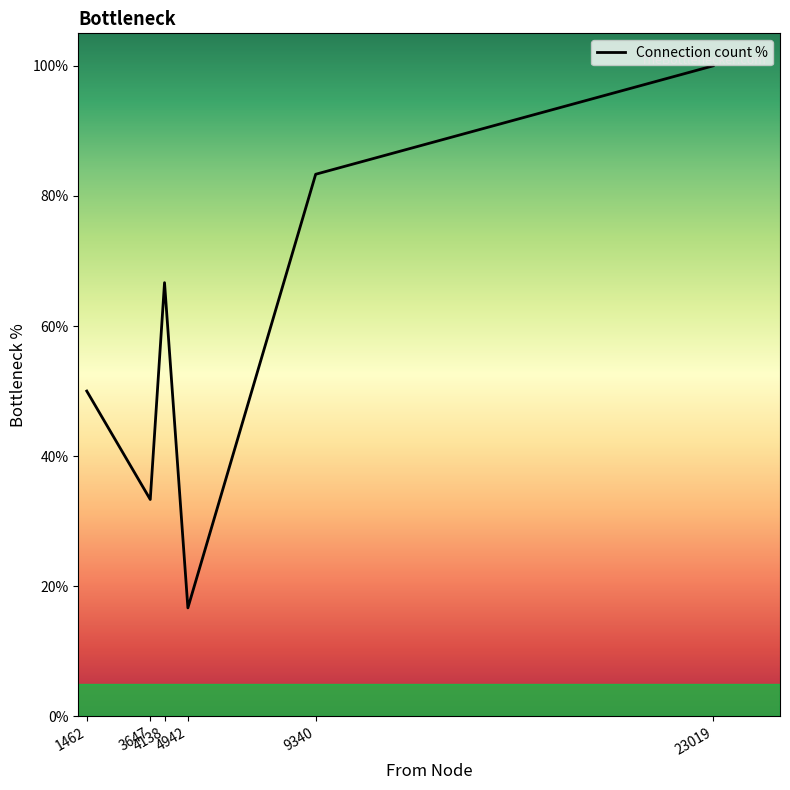

What value does the data have at 1462?

50.0